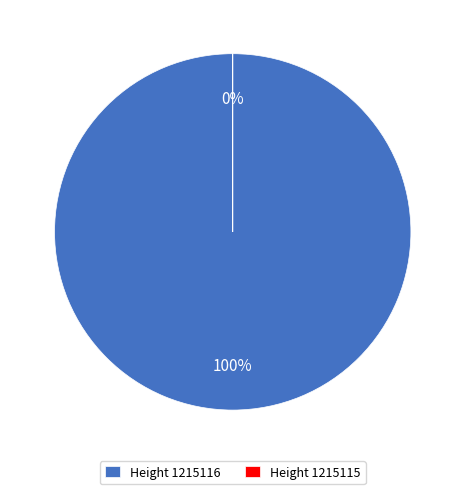

Is it true that 1215115 is 0% of the pie?

True